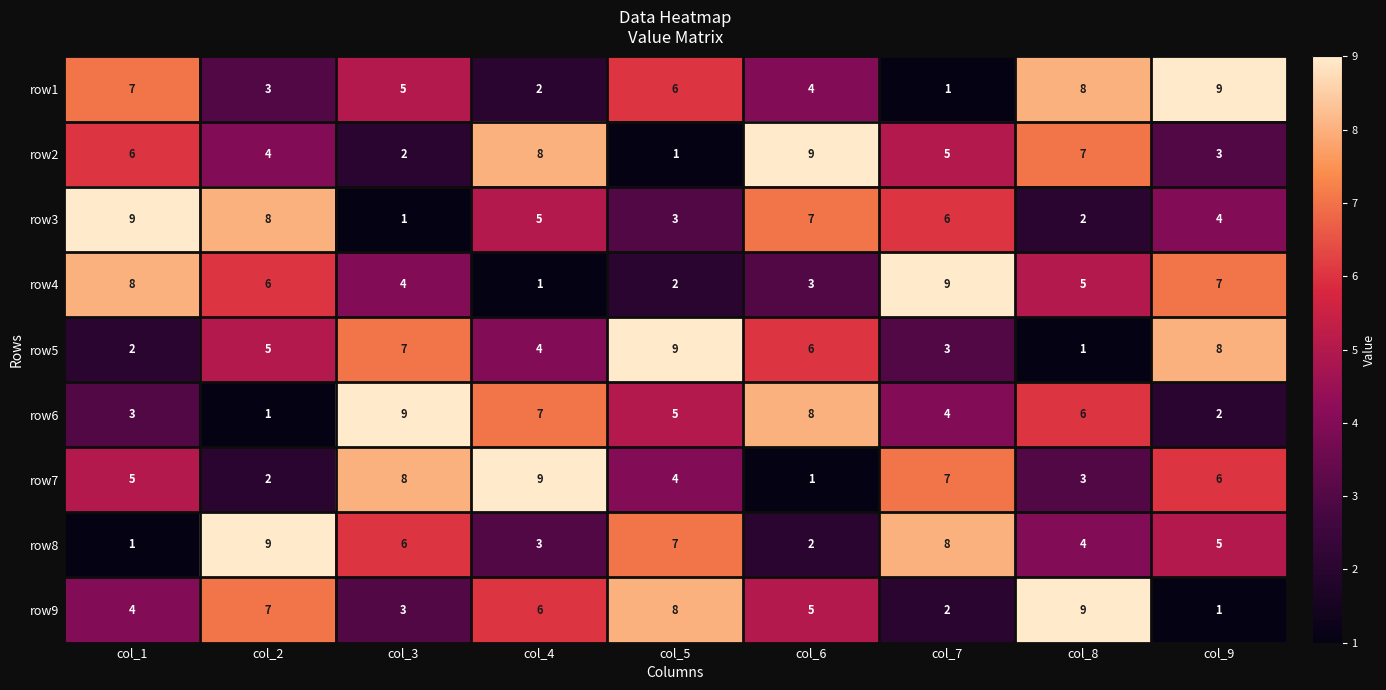

Rank the series at col_5 from highest to lowest value.

row5, row9, row8, row1, row6, row7, row3, row4, row2